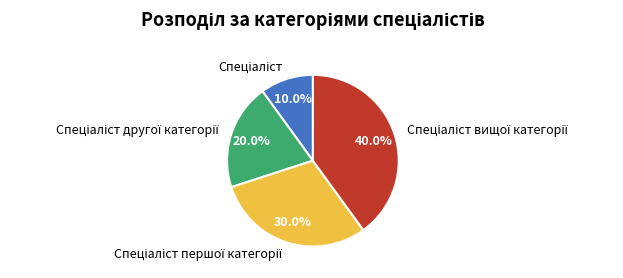

Is there any slice that represents more than half of the pie?

No